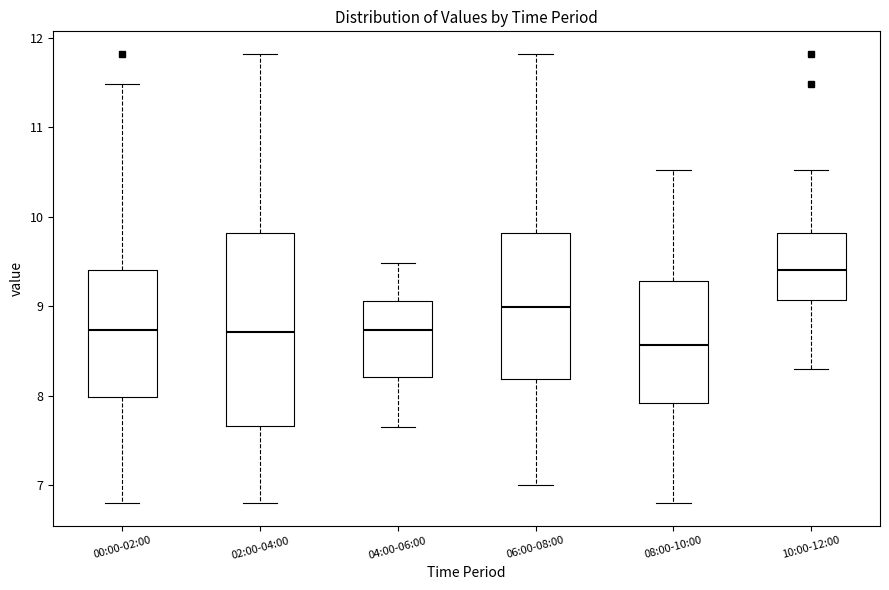

Comparing the boxes themselves (not the whiskers), which one is the tallest?

02:00-04:00